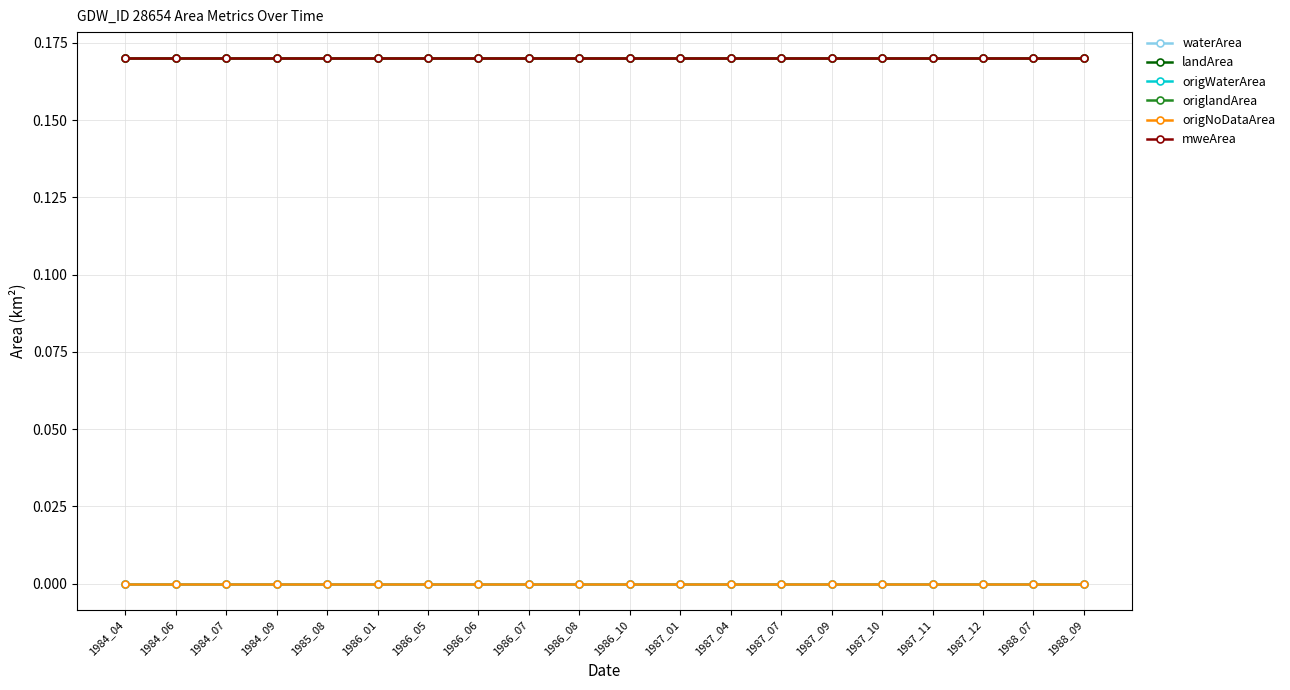

Does the chart have visible grid lines?

Yes